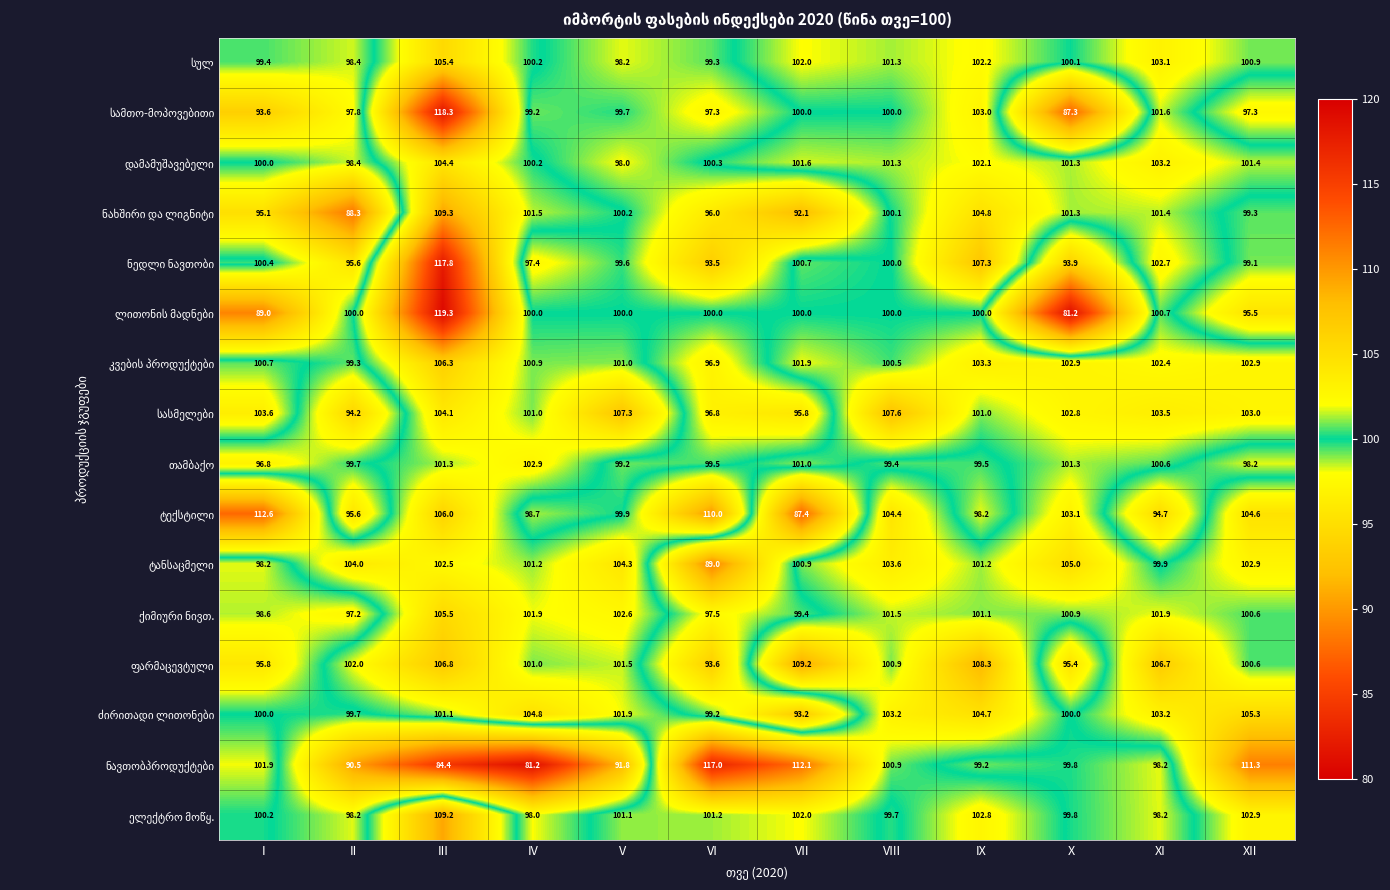

What is the difference between the highest and lowest values at IX?

10.1